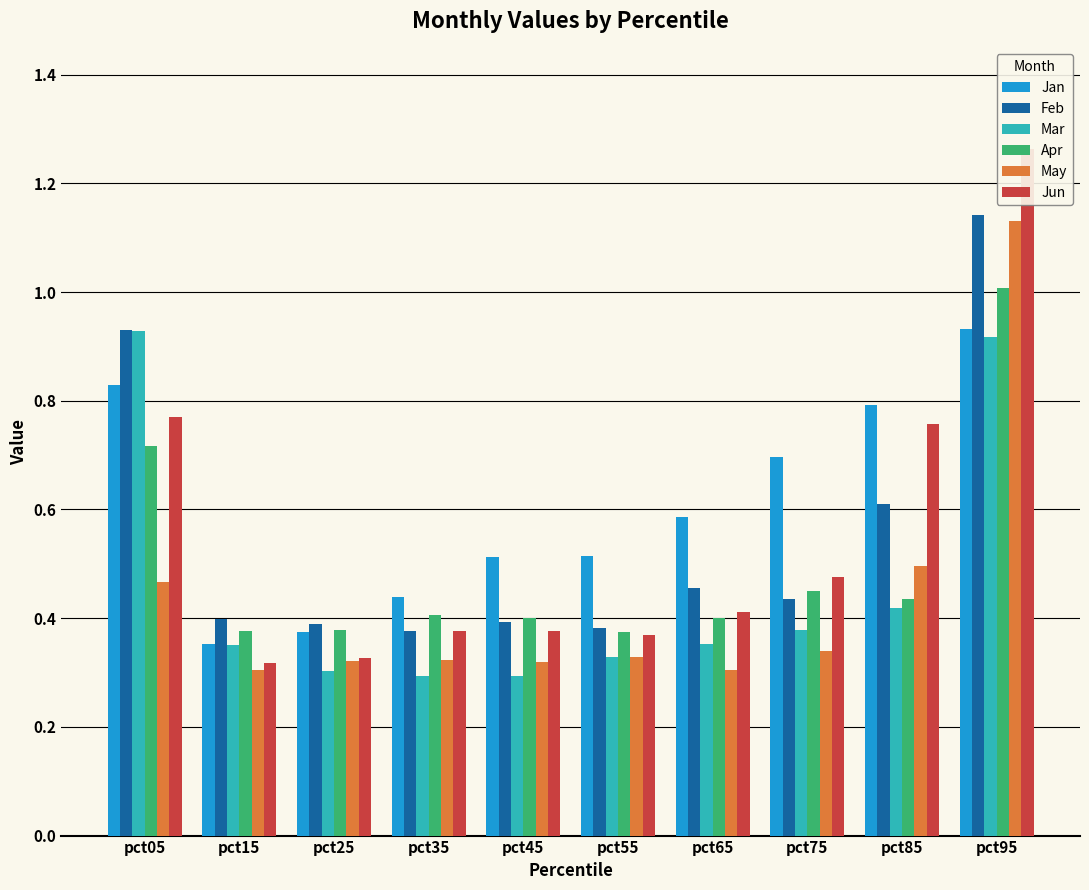

The May series shows 0.3 at pct75. True or false?

True